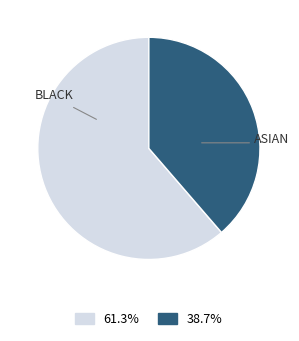

How many segments does this pie chart have?

2